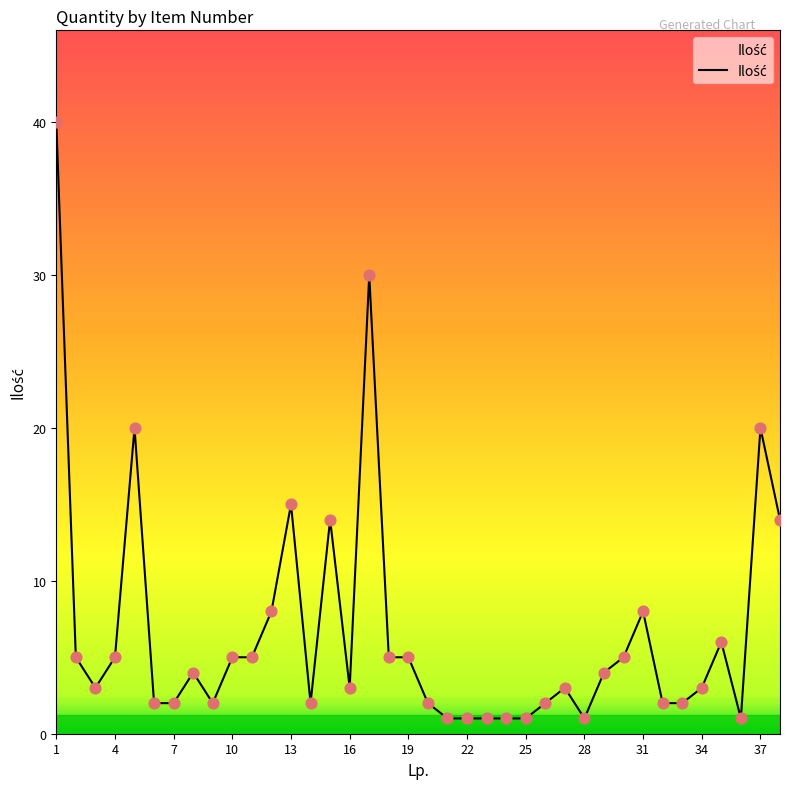

What is the greatest value displayed?

40